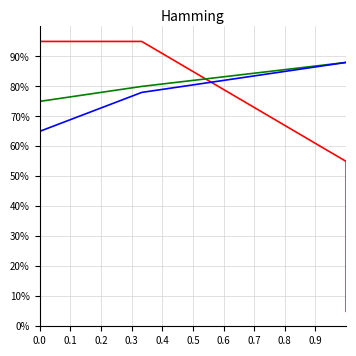

The value of id at 0.0 is 0.6. True or false?

False